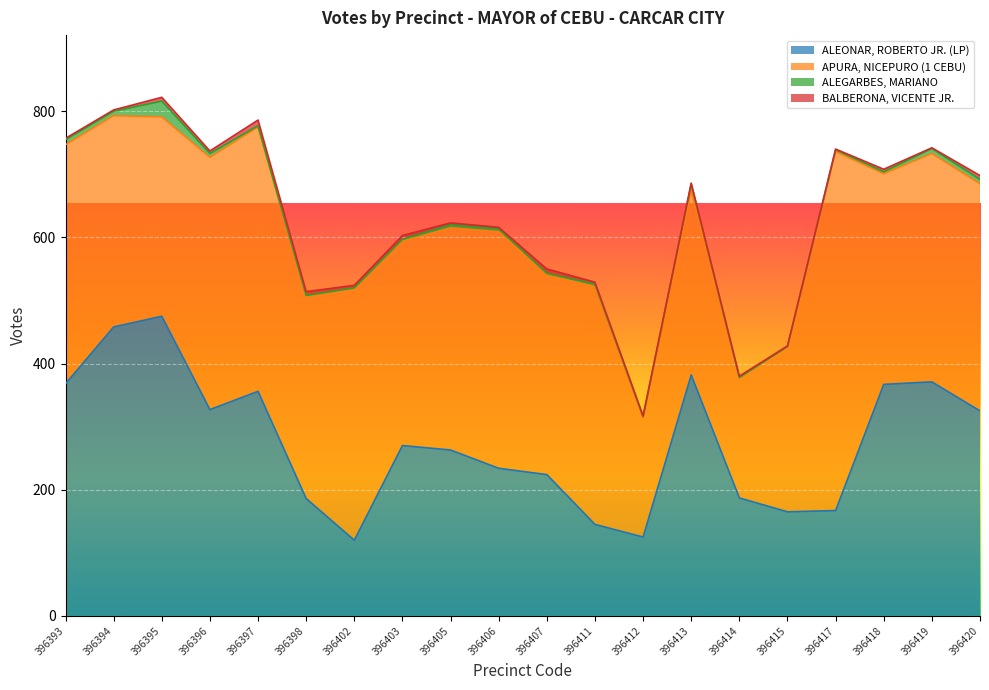

Is the value of APURA, NICEPURO (1 CEBU) at 396420 greater than the value of BALBERONA, VICENTE JR. at 396407?

Yes